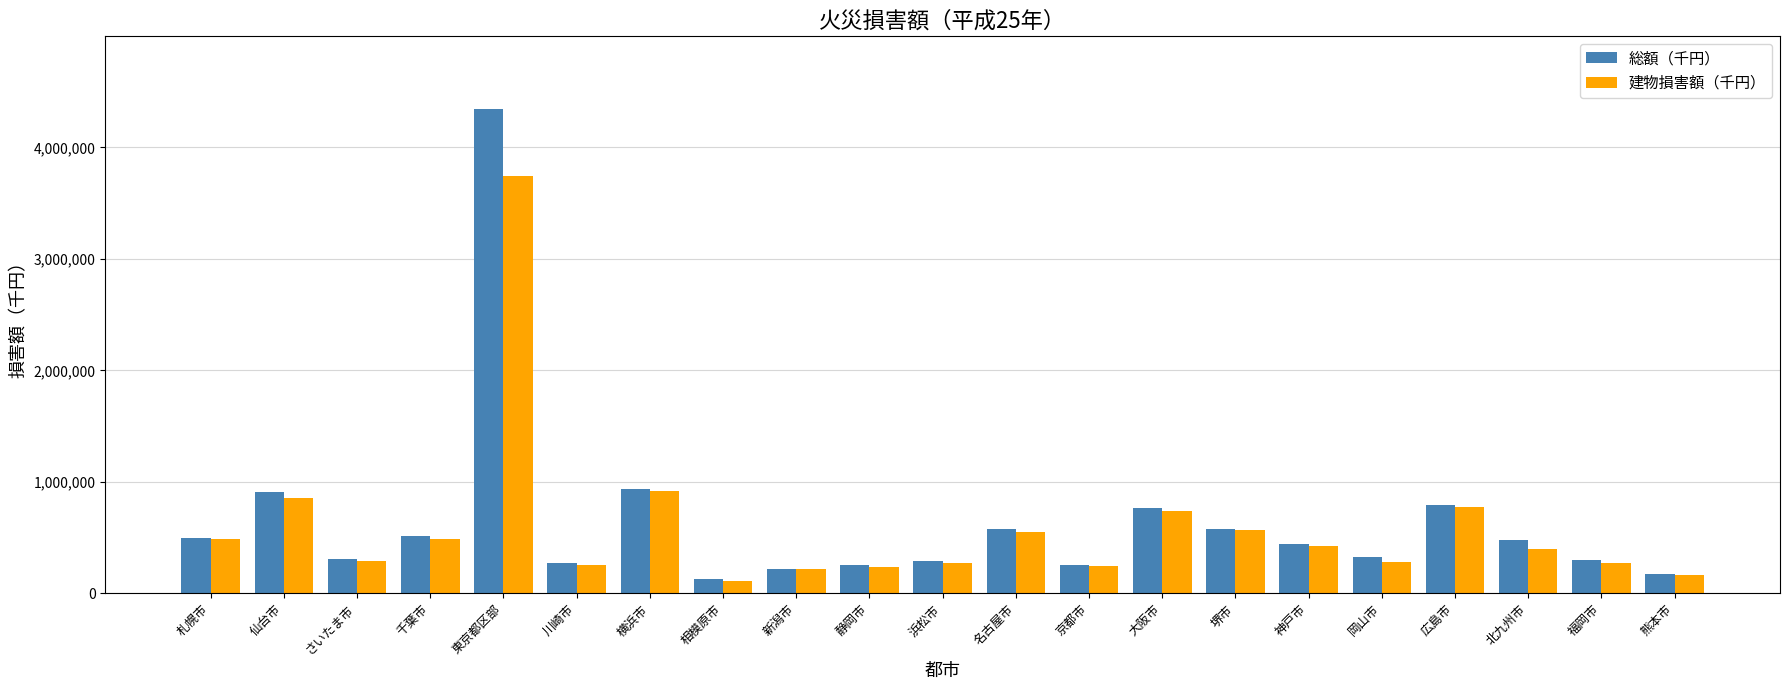

What is the sum of the 総額（千円） values at 札幌市 and 川崎市?

766947